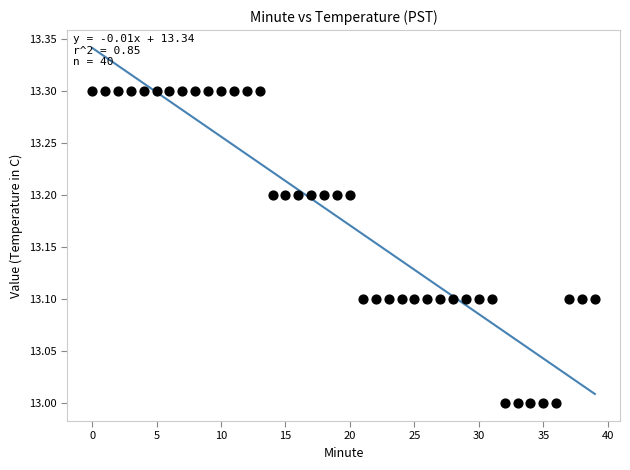

What is the range of Y values (max minus min)?

0.3